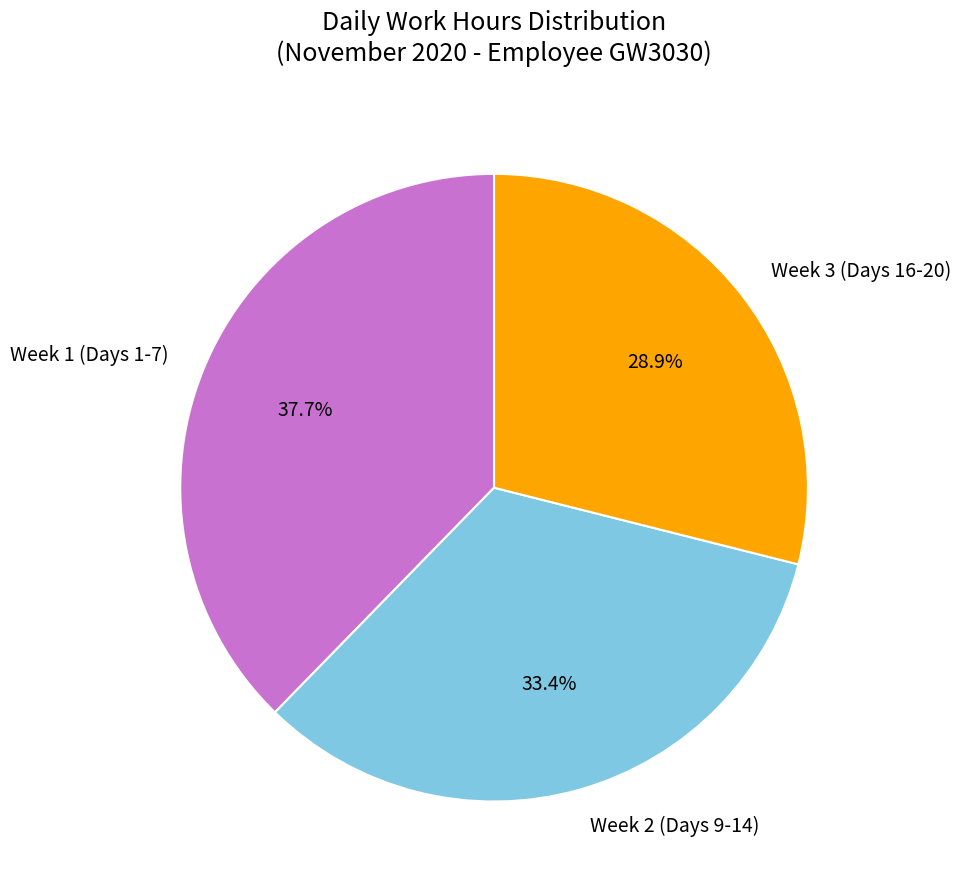

Which has a higher value, Week 1 (Days 1-7) or Week 2 (Days 9-14)?

Week 1 (Days 1-7)